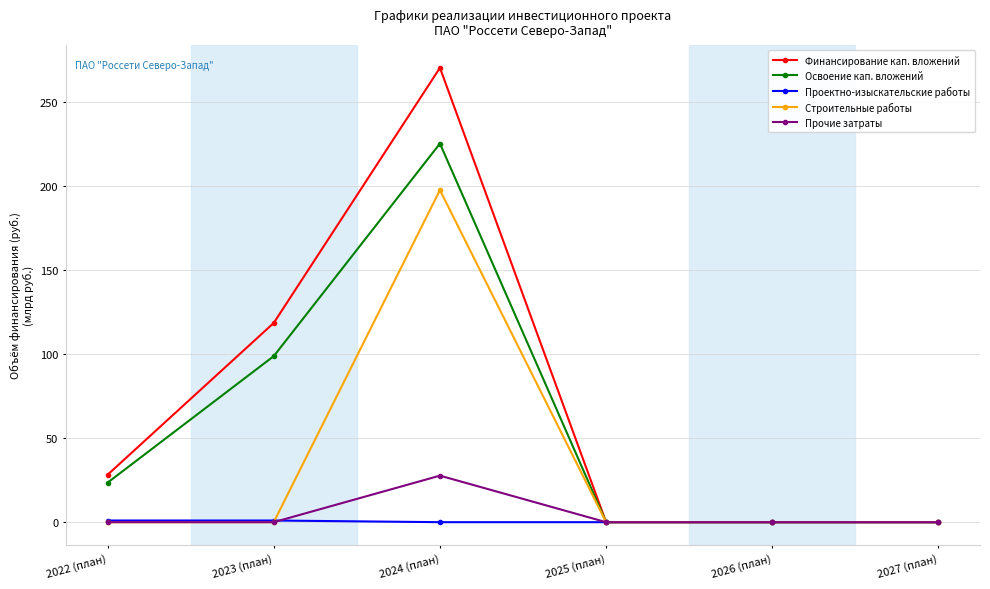

Between 2024 (план) and 2026 (план), which series saw the biggest shift?

Финансирование кап. вложений